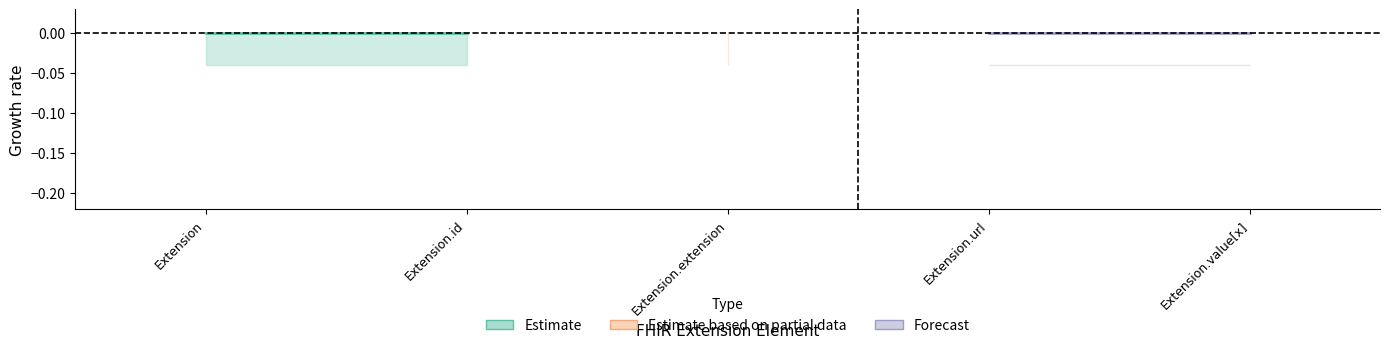

True or false: Max has more than 0 points higher than both neighbors.

False